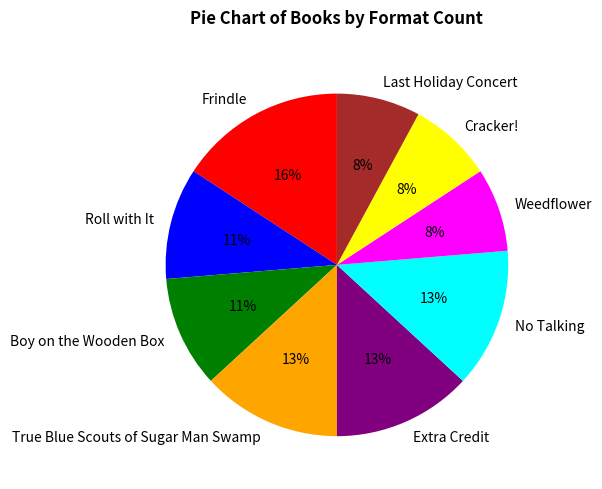

Approximately how many times larger is the value at True Blue Scouts of Sugar Man Swamp compared to No Talking?

1.0